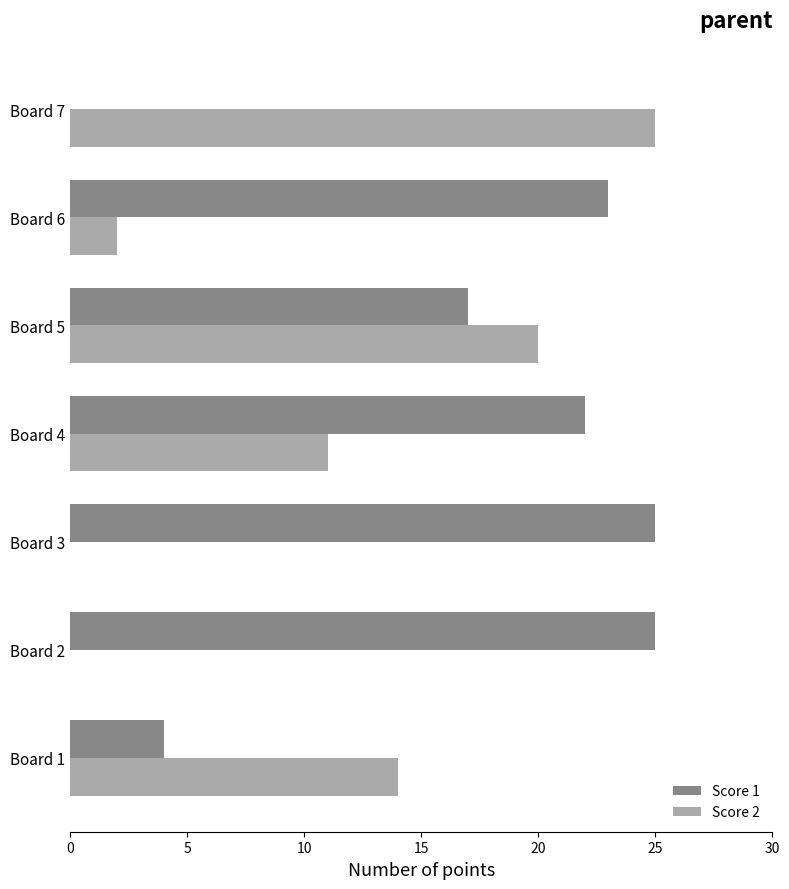

Between Board 1 and Board 5, which series saw the biggest shift?

Score 1